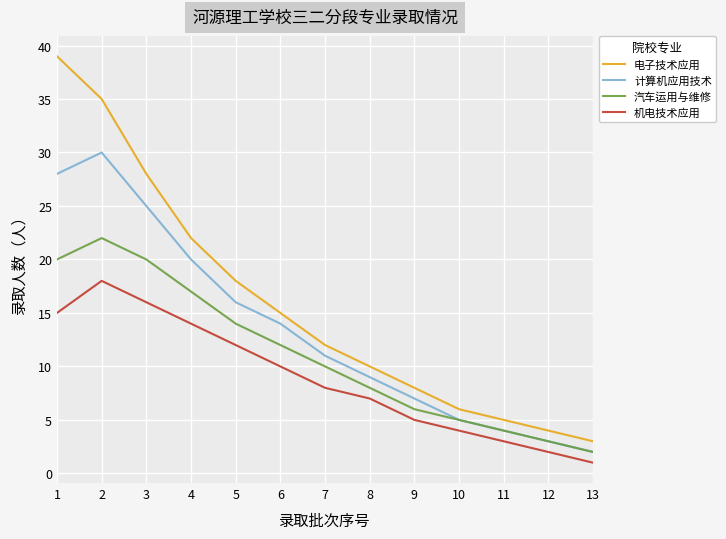

At which label does 计算机应用技术 reach its peak?

2